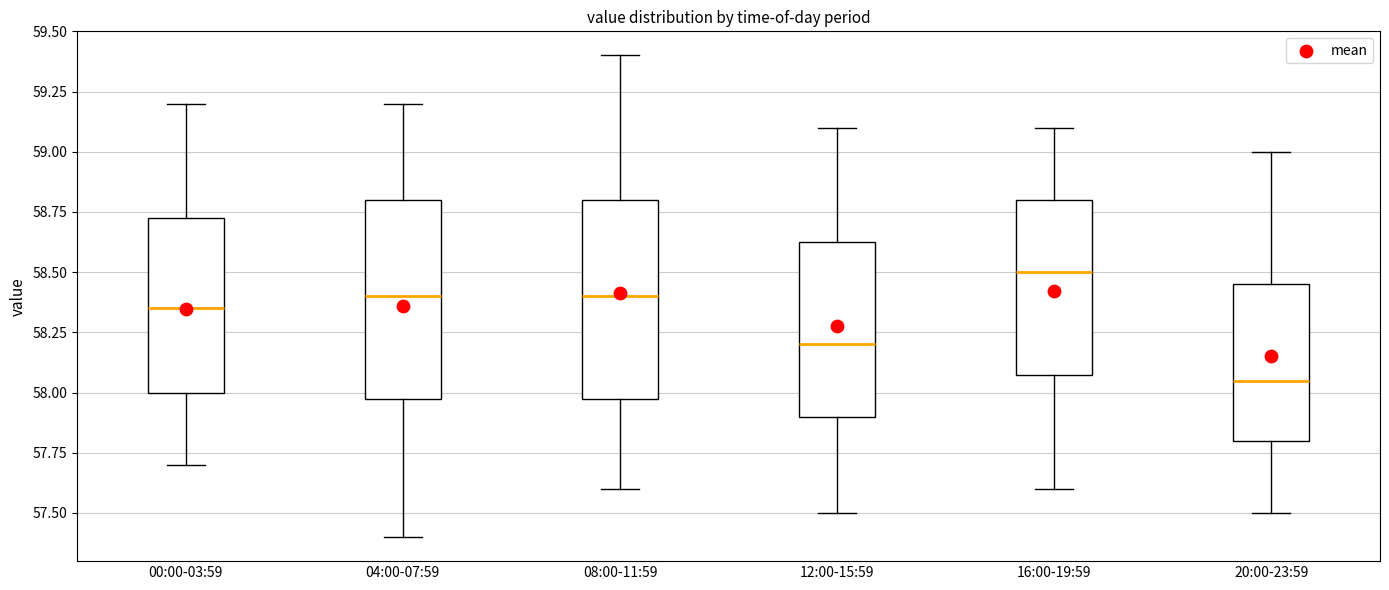

Reading left to right, read every box against the y-axis: the position of its median line, the range the box covers, and the ends of its whiskers. The values are not printed on the chart, so give them approximately, as read against the axis.

00:00-03:59: median 58.35, box 58.00 to 58.75, whiskers 57.70 to 59.20
04:00-07:59: median 58.40, box 58.00 to 58.80, whiskers 57.40 to 59.20
08:00-11:59: median 58.40, box 58.00 to 58.80, whiskers 57.60 to 59.40
12:00-15:59: median 58.20, box 57.90 to 58.65, whiskers 57.50 to 59.10
16:00-19:59: median 58.50, box 58.10 to 58.80, whiskers 57.60 to 59.10
20:00-23:59: median 58.05, box 57.80 to 58.45, whiskers 57.50 to 59.00